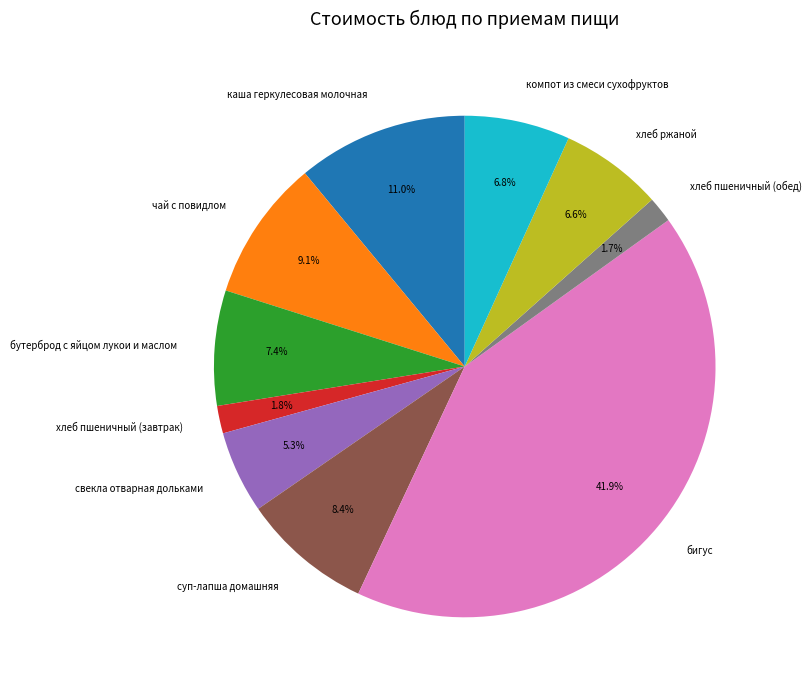

True or false: хлеб ржаной accounts for 7% of the total.

True